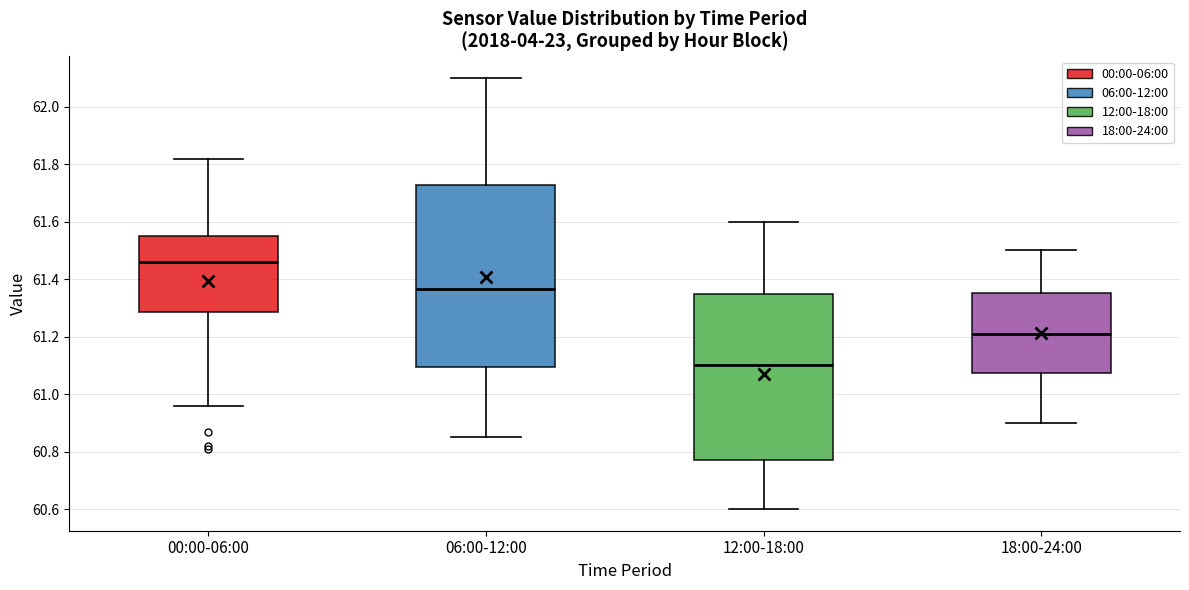

Reading left to right, read every box against the y-axis: the position of its median line, the range the box covers, and the ends of its whiskers. The values are not printed on the chart, so give them approximately, as read against the axis.

00:00-06:00: median 61.46, box 61.28 to 61.56, whiskers 60.96 to 61.82
06:00-12:00: median 61.36, box 61.10 to 61.72, whiskers 60.86 to 62.10
12:00-18:00: median 61.10, box 60.78 to 61.36, whiskers 60.60 to 61.60
18:00-24:00: median 61.22, box 61.08 to 61.36, whiskers 60.90 to 61.50